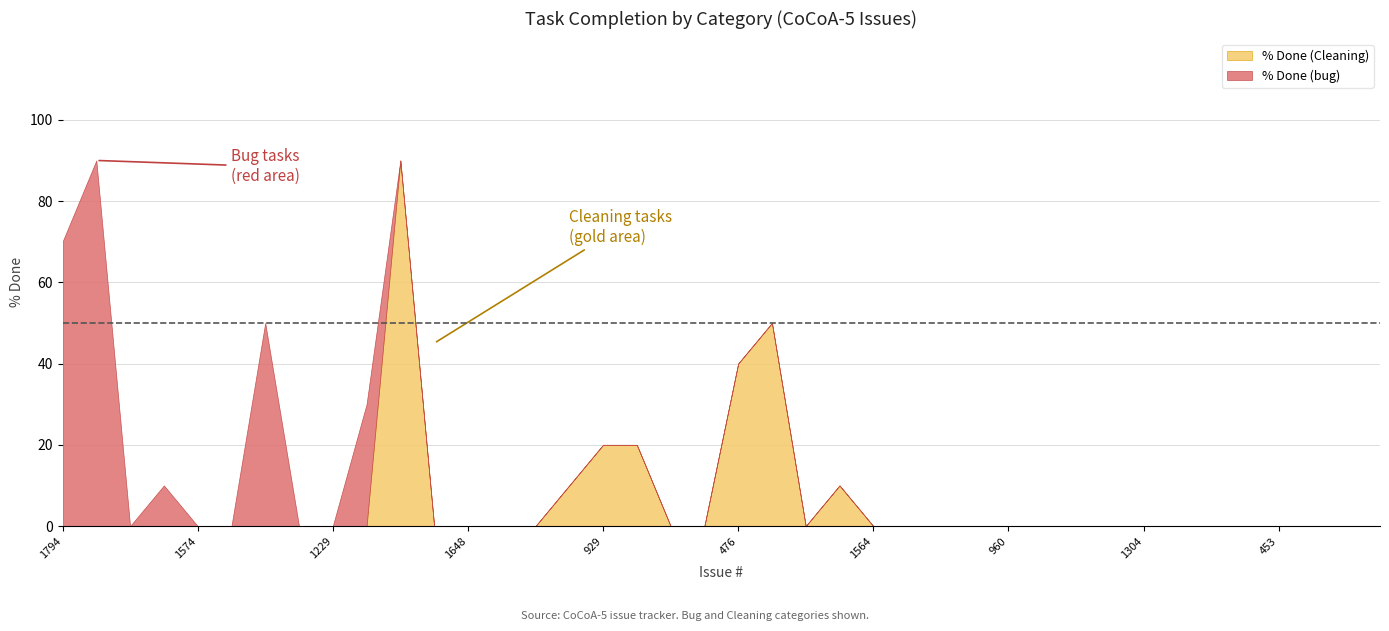

The value of % Done (bug) at 12 is -53. True or false?

False